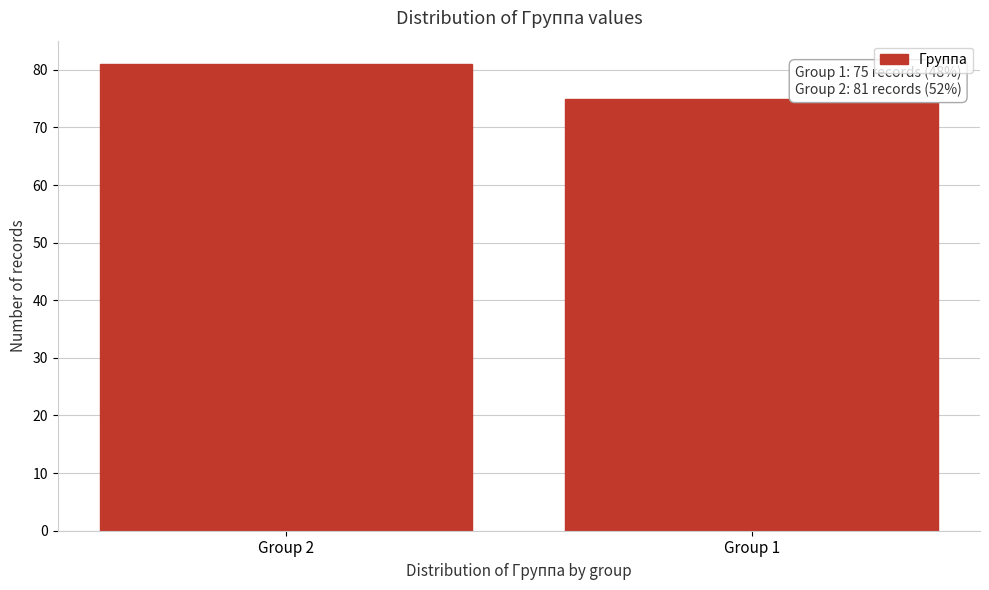

Reading left to right, what are all the values shown in this chart?

81	75